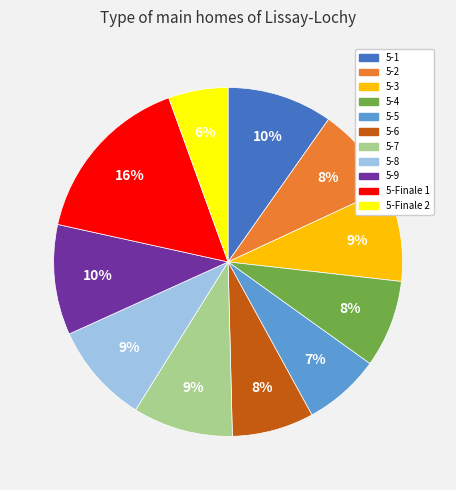

To the nearest percent, what percentage of the pie is 5-5?

7%